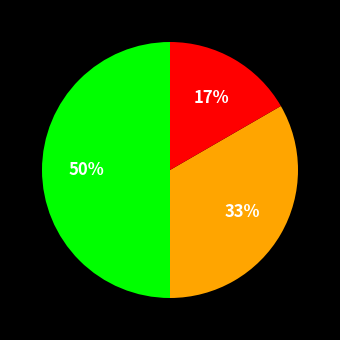

To the nearest percent, what is the average slice percentage?

33%